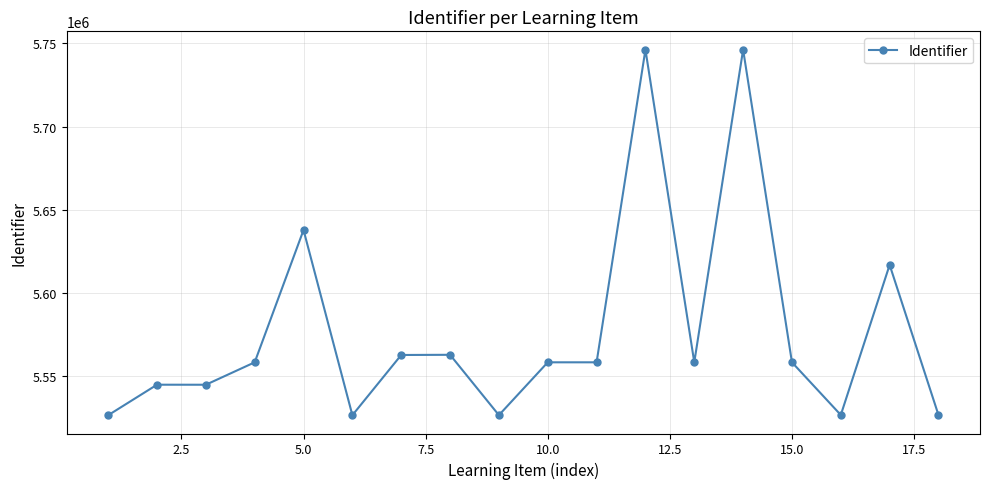

What is the value of the 3rd point from the left?

5544902